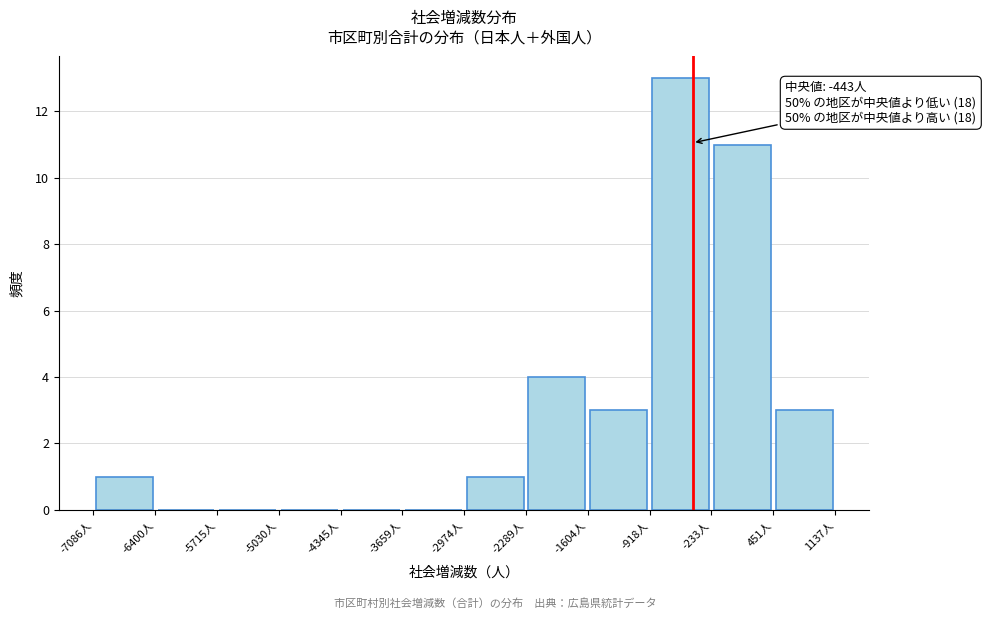

Which range on the x-axis has the tallest bar?

-900 to -200